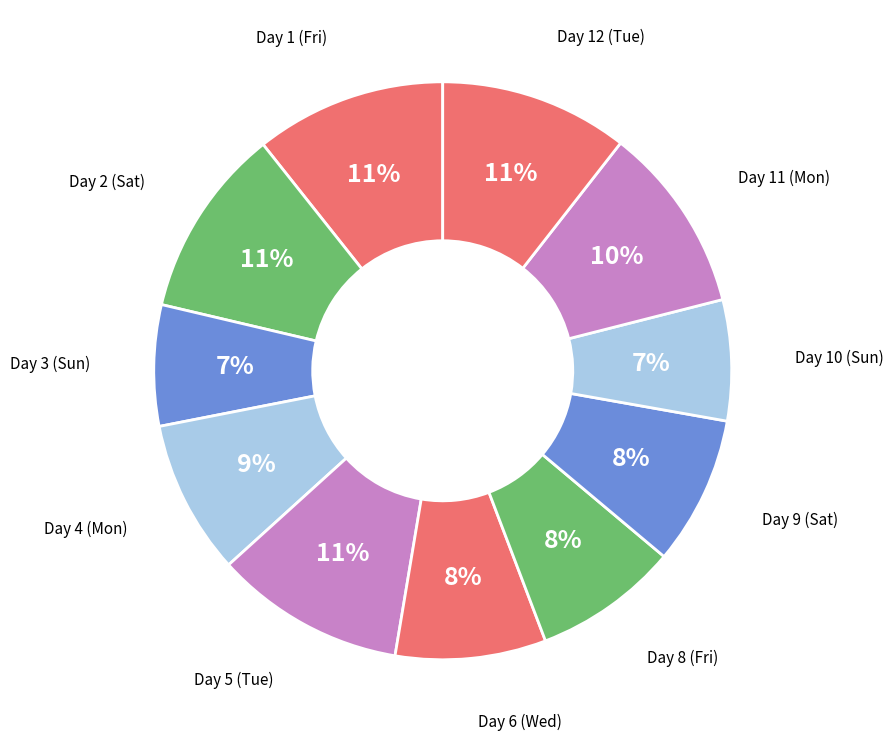

Is there a majority slice in this chart?

No